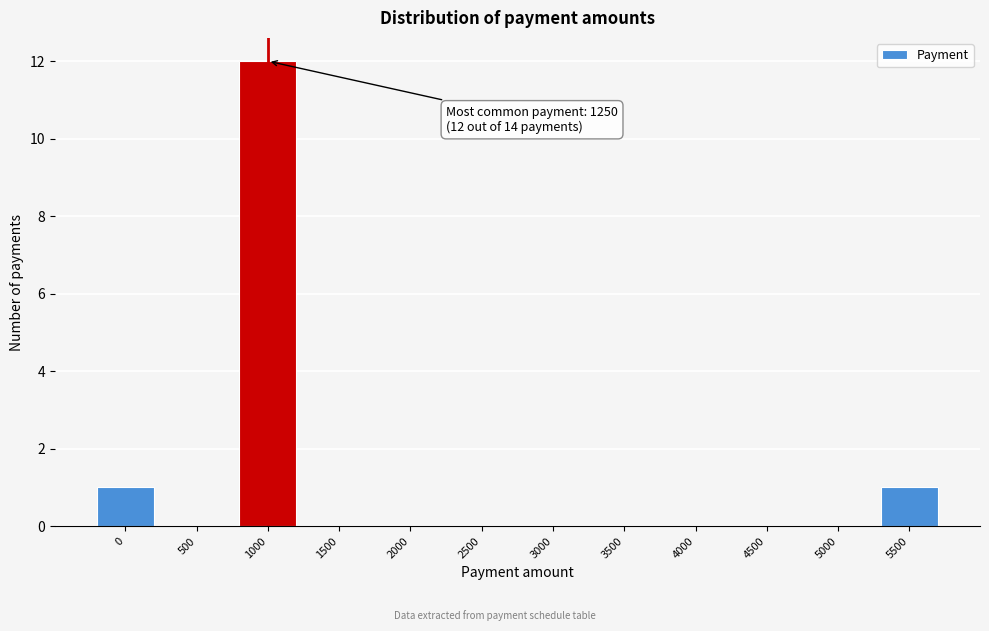

Reading left to right, transcribe all the data shown in this chart.

0=1	500=0	1000=12	1500=0	2000=0	2500=0	3000=0	3500=0	4000=0	4500=0	5000=0	5500=1